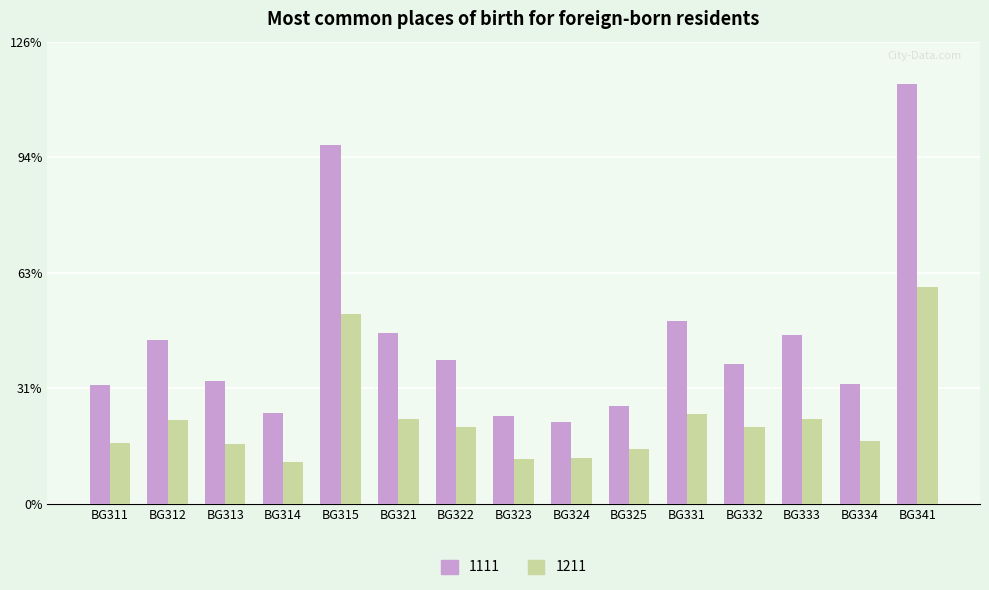

What is the smallest value displayed?

11.3